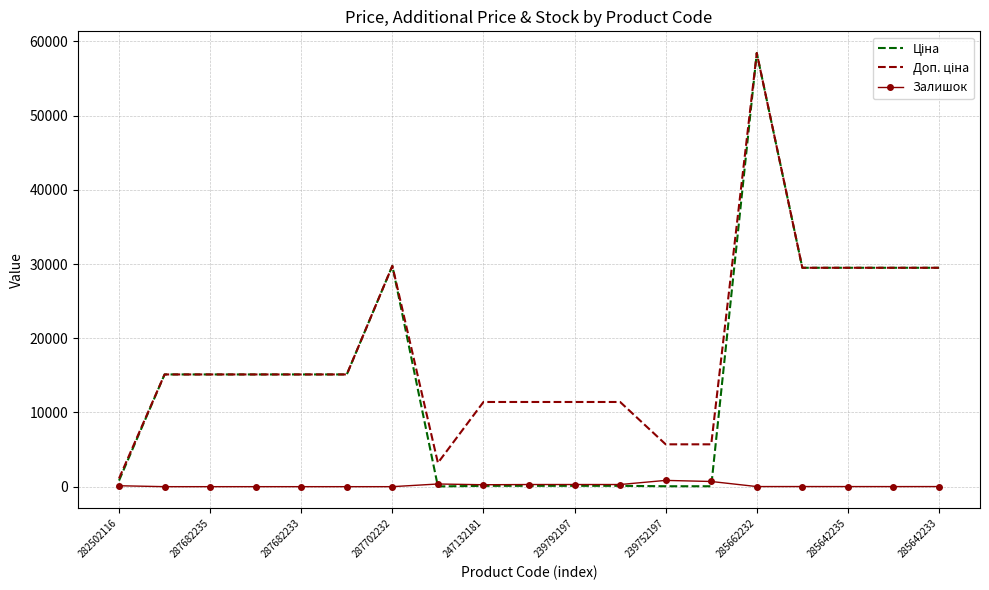

Count the number of categories in the chart.

19